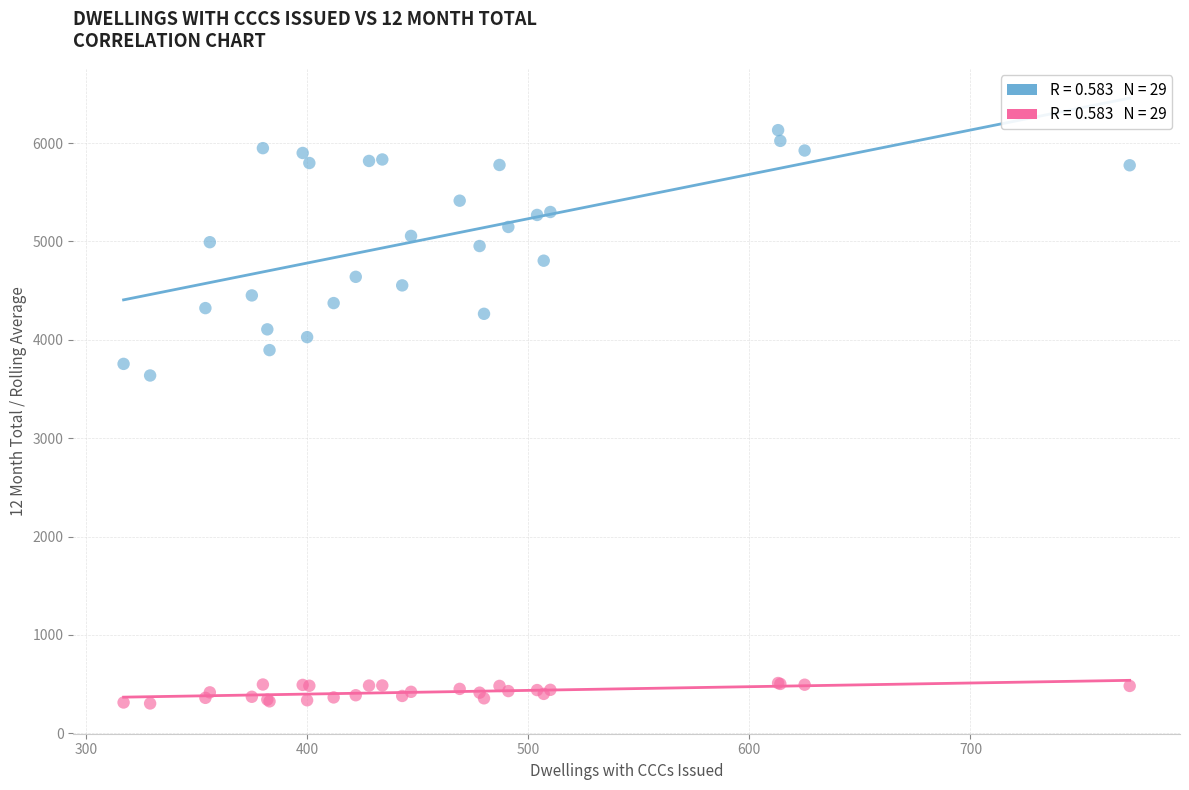

Across all series, what Y value is closest to 3217?

3637.0